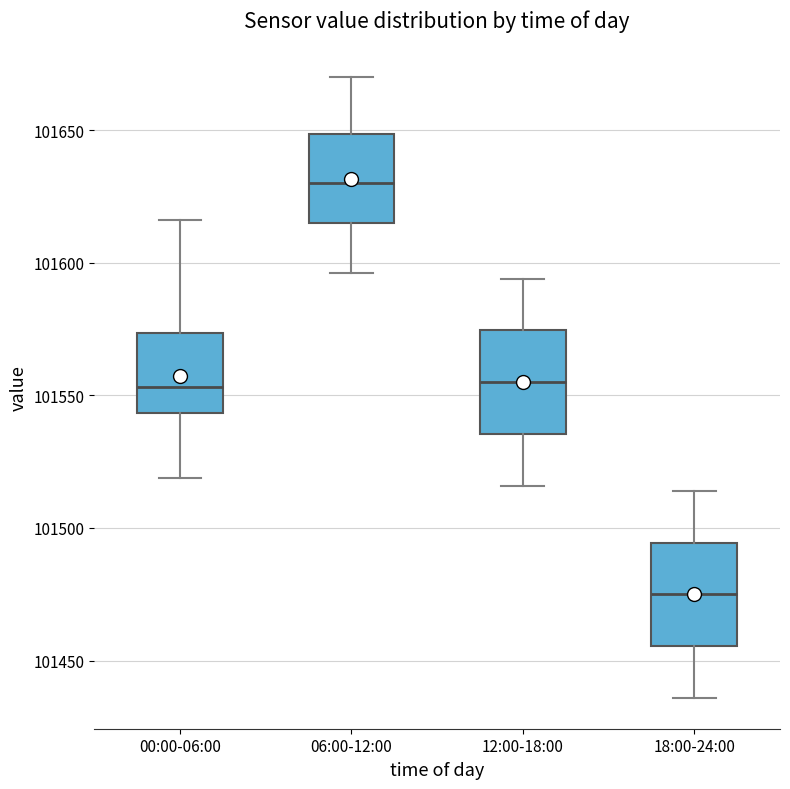

Reading left to right, read every box against the y-axis: the position of its median line, the range the box covers, and the ends of its whiskers. The values are not printed on the chart, so give them approximately, as read against the axis.

00:00-06:00: median 101555, box 101545 to 101575, whiskers 101520 to 101615
06:00-12:00: median 101630, box 101615 to 101650, whiskers 101595 to 101670
12:00-18:00: median 101555, box 101535 to 101575, whiskers 101515 to 101595
18:00-24:00: median 101475, box 101455 to 101495, whiskers 101435 to 101515